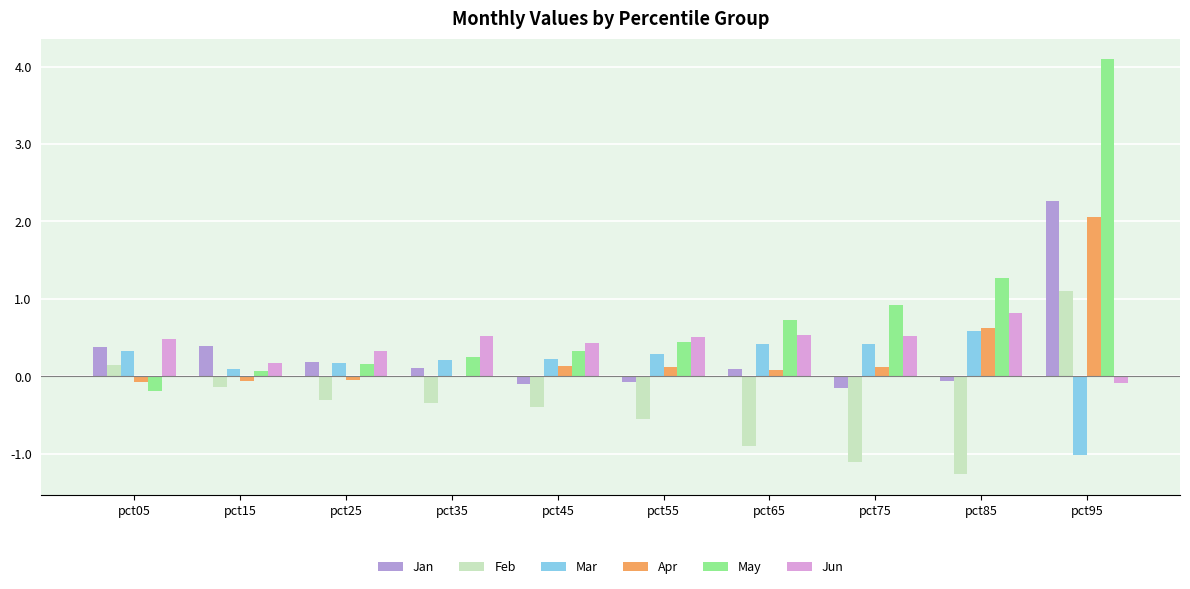

How many values in Jun are above zero?

9